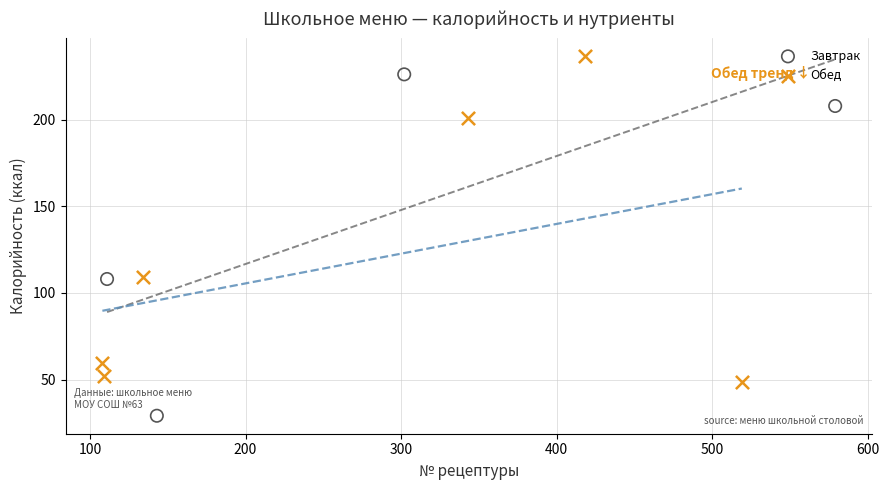

Which series has the largest Y range (max minus min)?

Завтрак